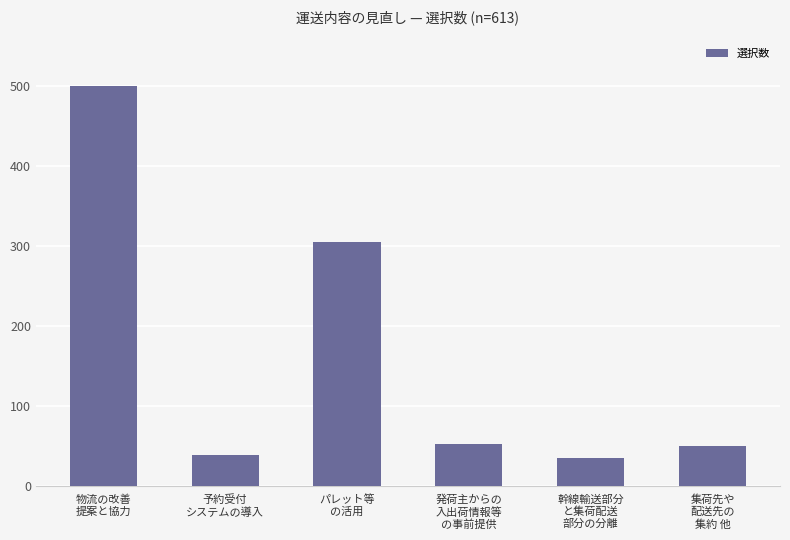

What is the sum of the values at パレット等
の活用 and 集荷先や
配送先の
集約 他?

355